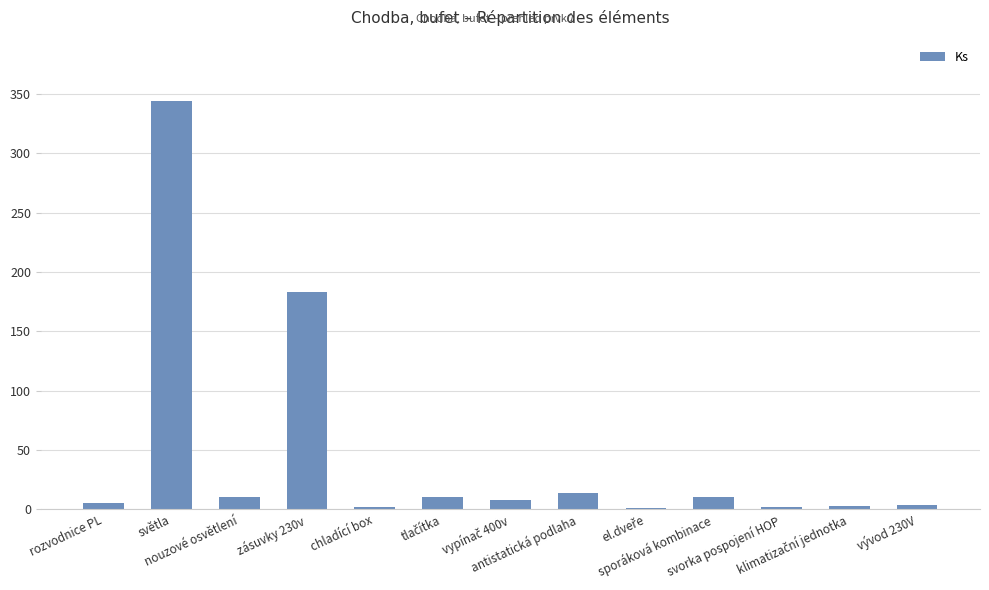

Count the number of data series in this chart.

1